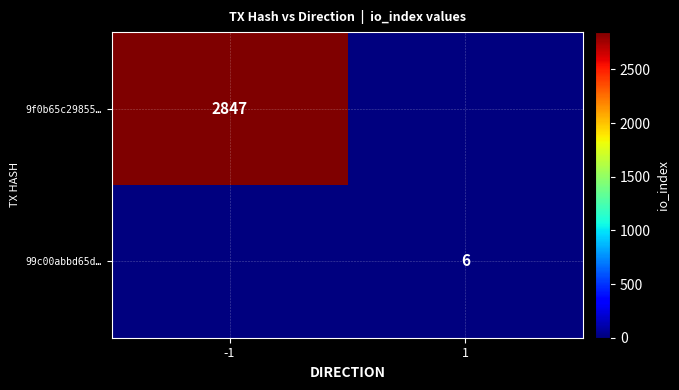

The value of 9f0b65c29855… at -1 is 1140. True or false?

False